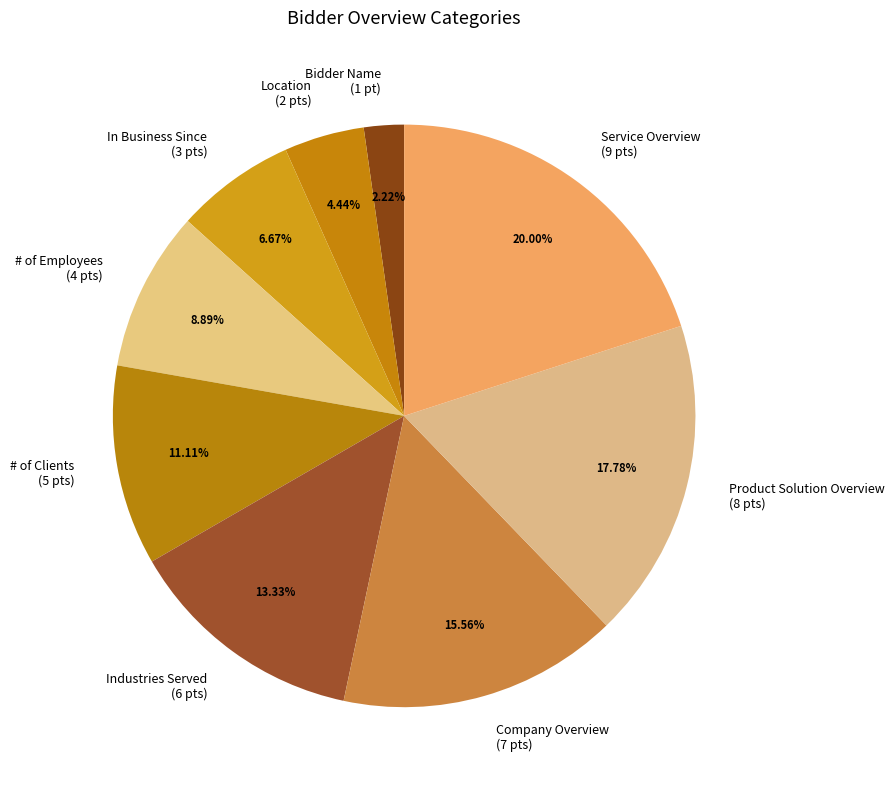

True or false: Service Overview accounts for 28% of the total.

False